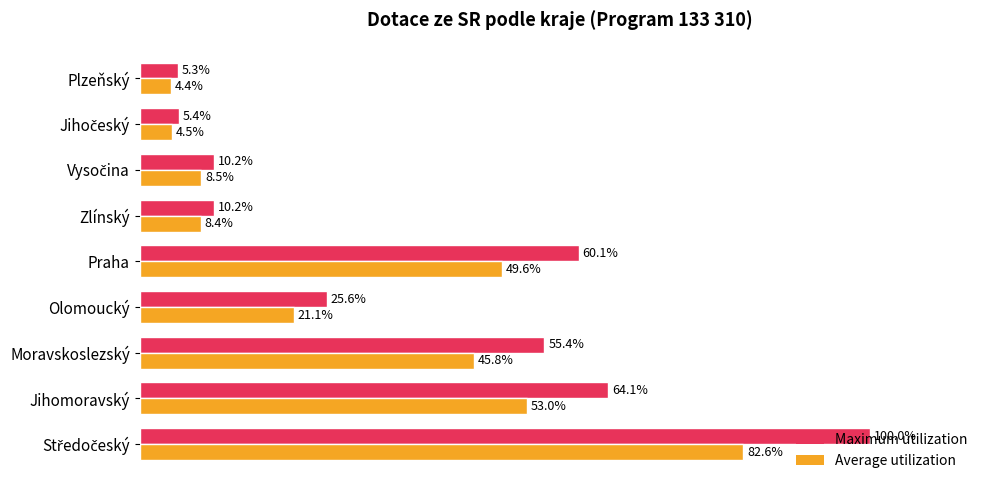

Rank the series by their average value, from highest to lowest.

Maximum utilization, Average utilization